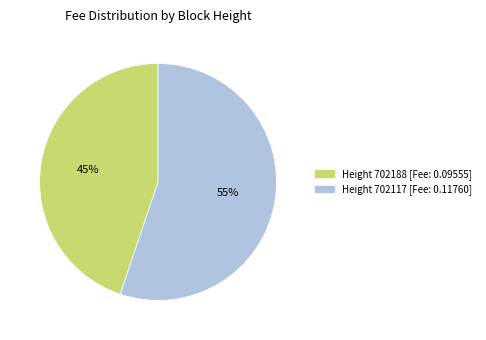

To the nearest percent, what is the average slice percentage?

50%